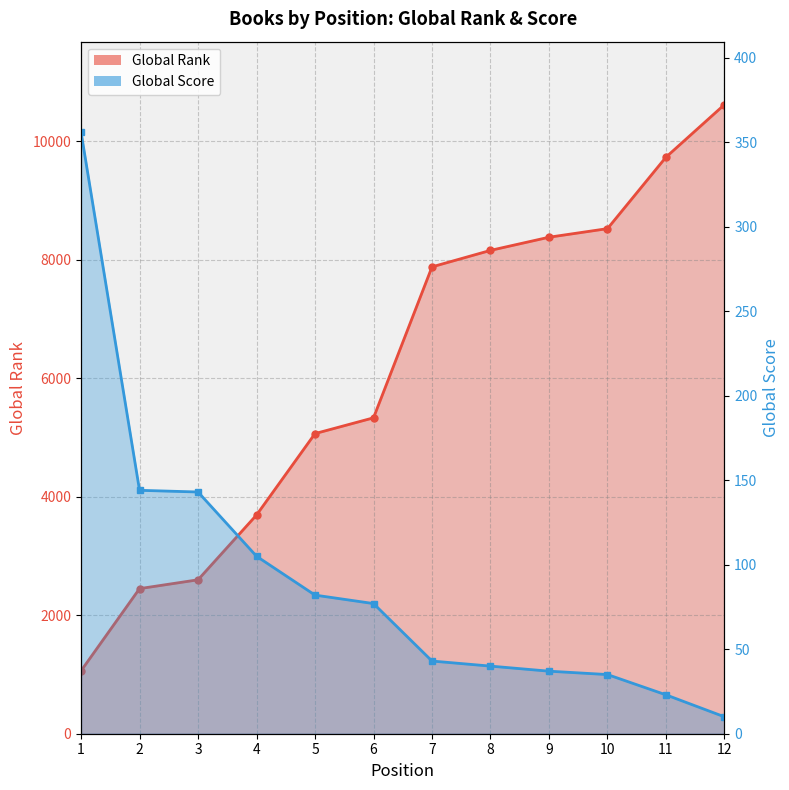

What is the difference between the maximum and minimum values in the Global Rank series?

9554